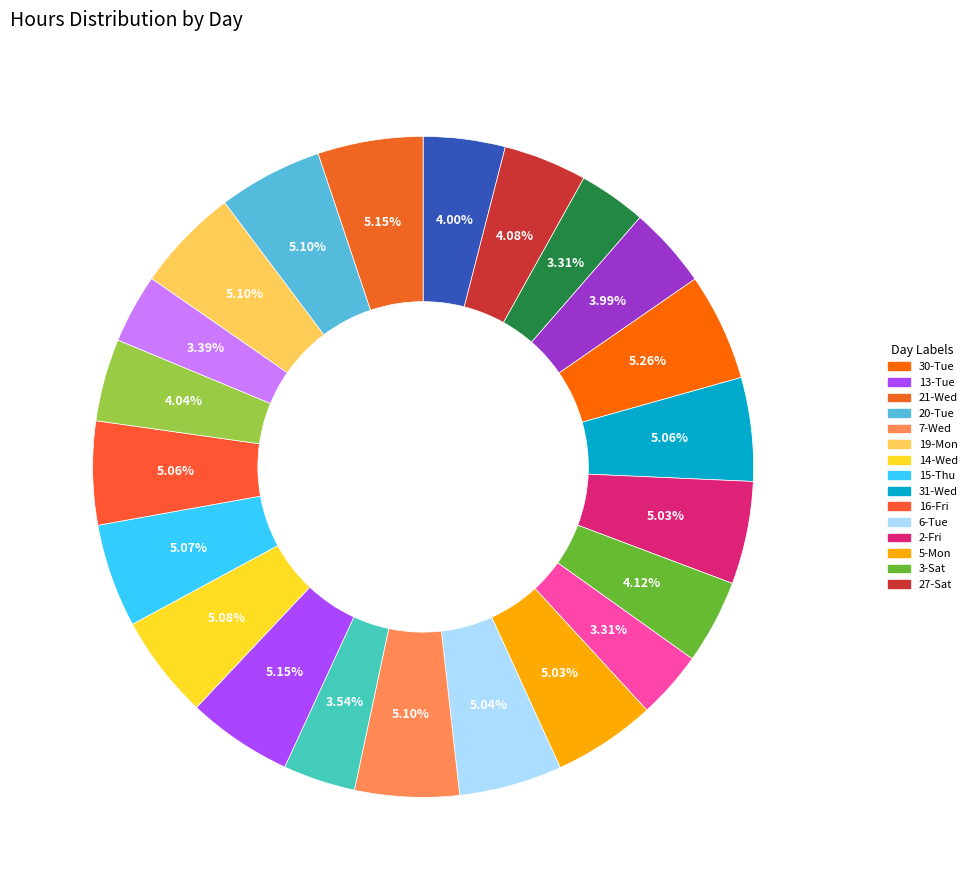

Which category has the biggest portion of the pie?

30-Tue